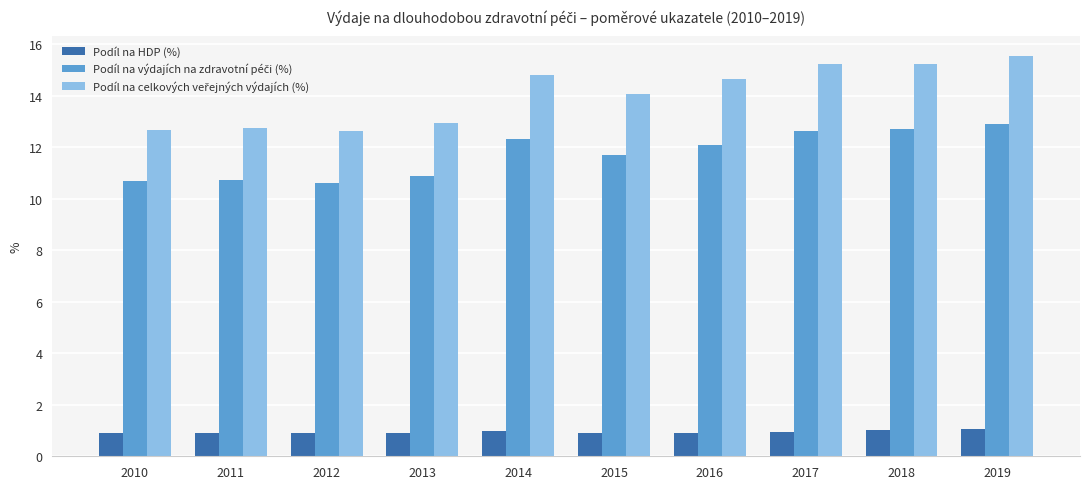

At how many categories does at least one series exceed 8?

10